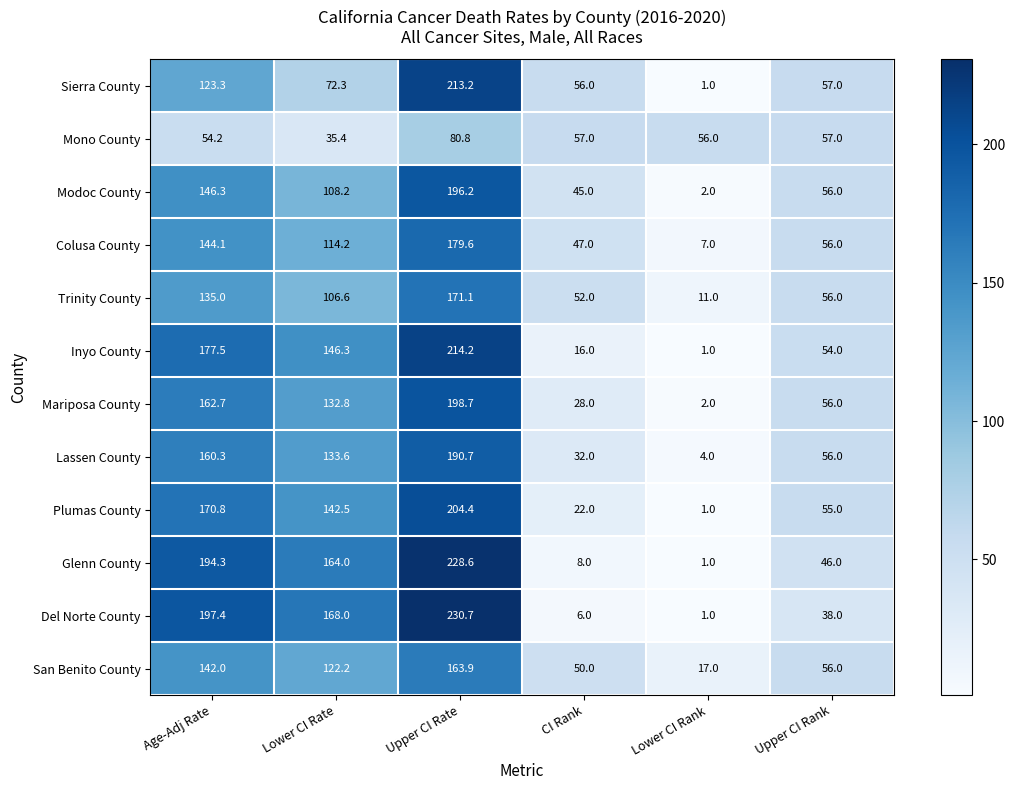

At which label does Mariposa County reach its peak?

Upper CI Rate